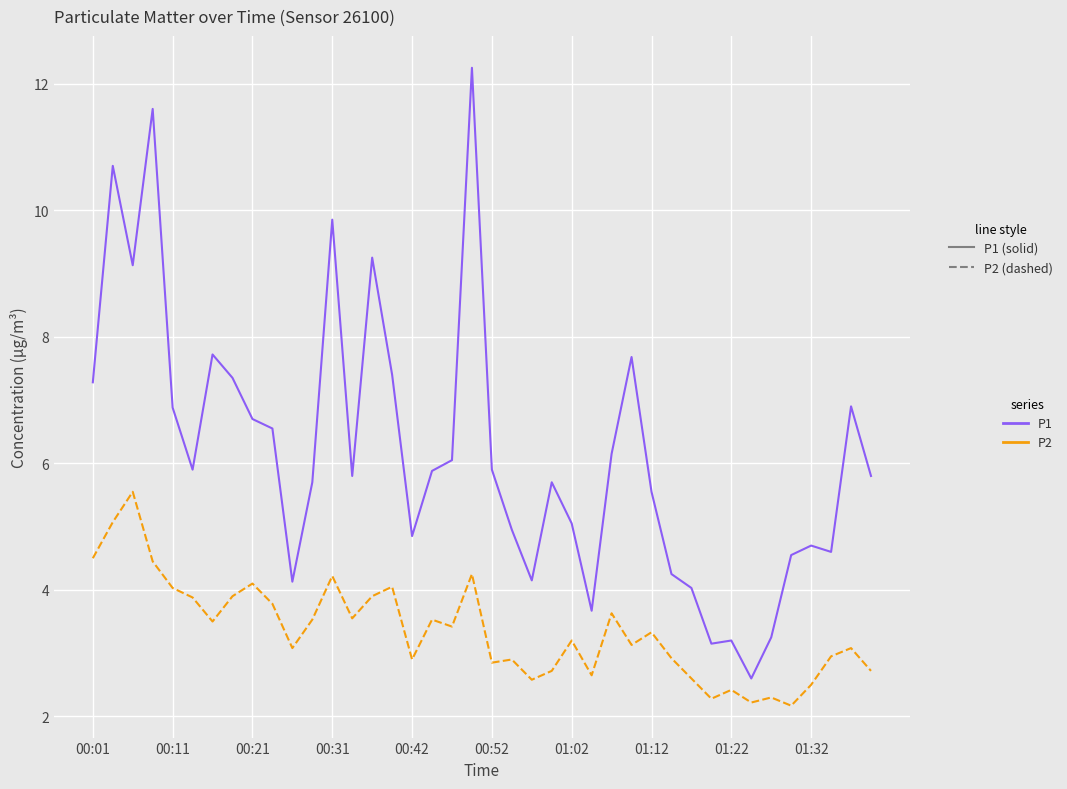

True or false: P2 and P1 intersect in this chart.

False